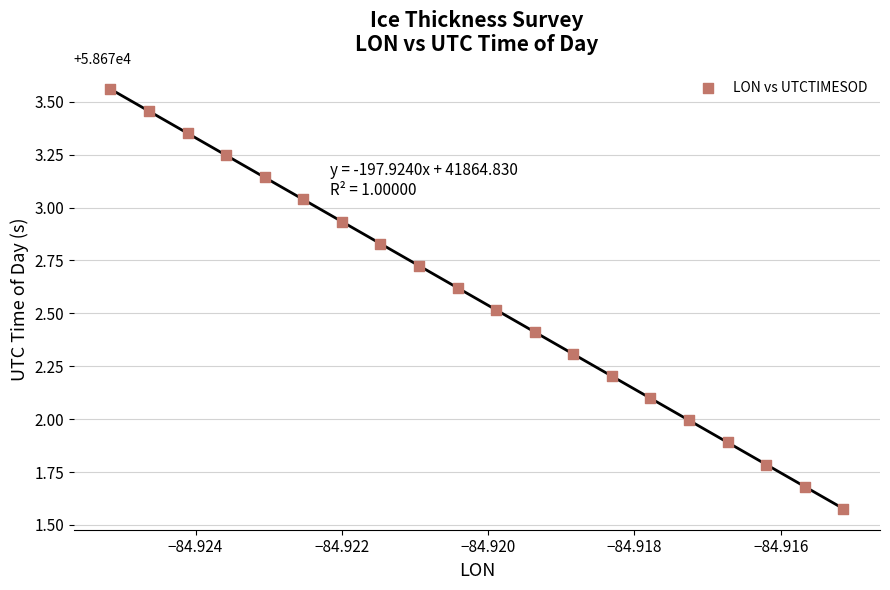

What is the range of Y values (max minus min)?

2.0